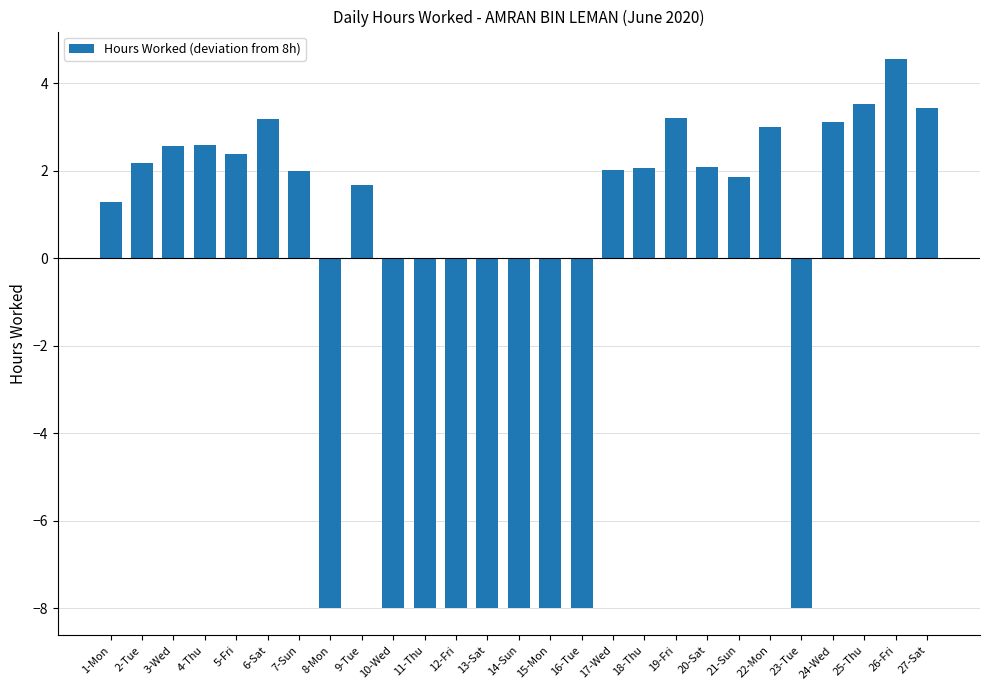

Does the chart contain stacked bars?

No